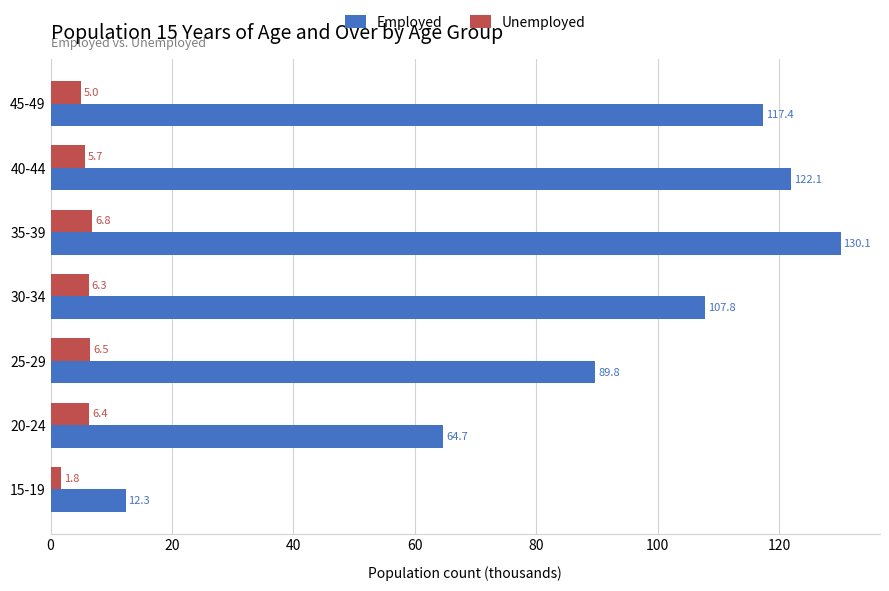

The value of Employed at 30-34 is 176.5. True or false?

False